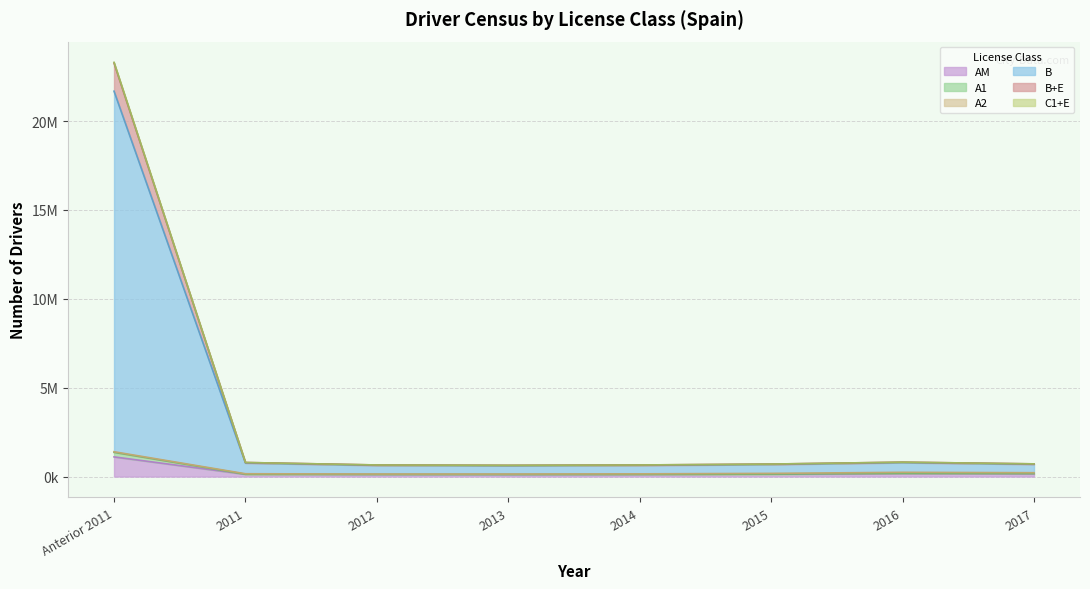

Is the value of C1+E at 2017 greater than the value of A1 at 2015?

Yes